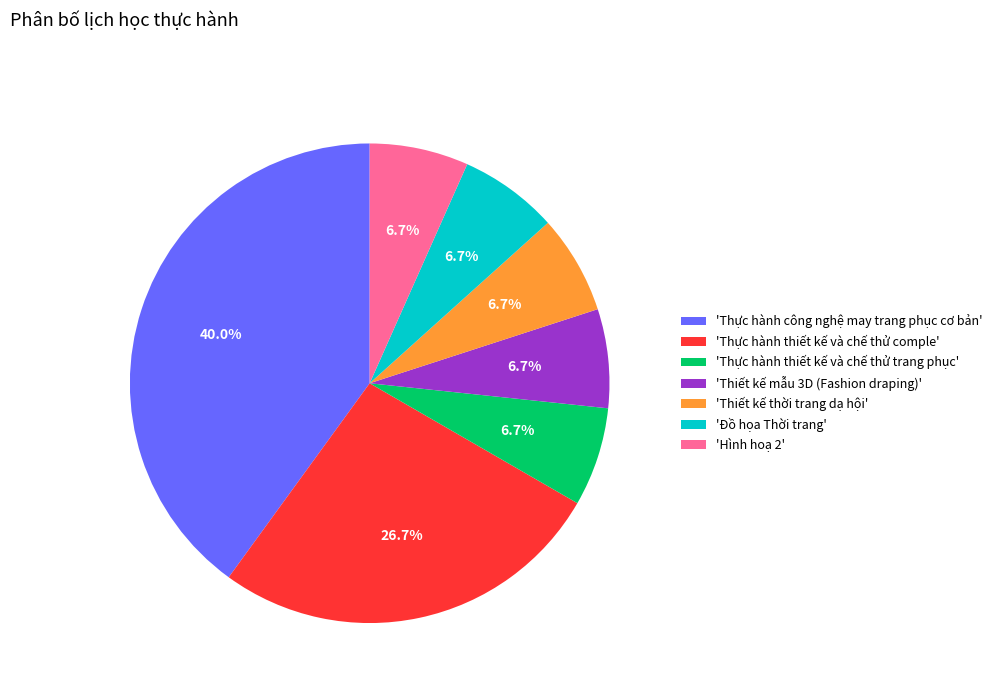

To the nearest percent, what is the difference between the largest and smallest slice percentages?

33%